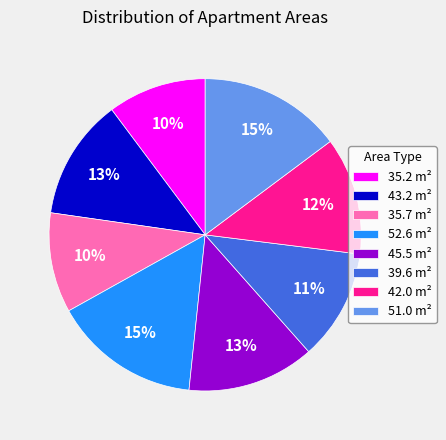

Does 45.5 m² represent more than half of the total?

No